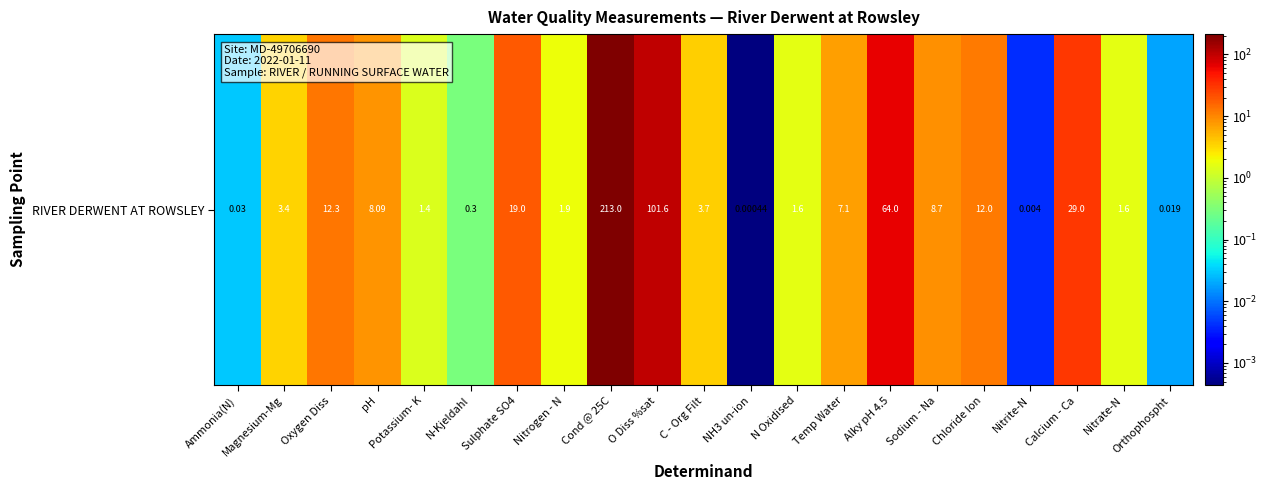

What is the change in value from Nitrite-N to Nitrate-N?

+1.6